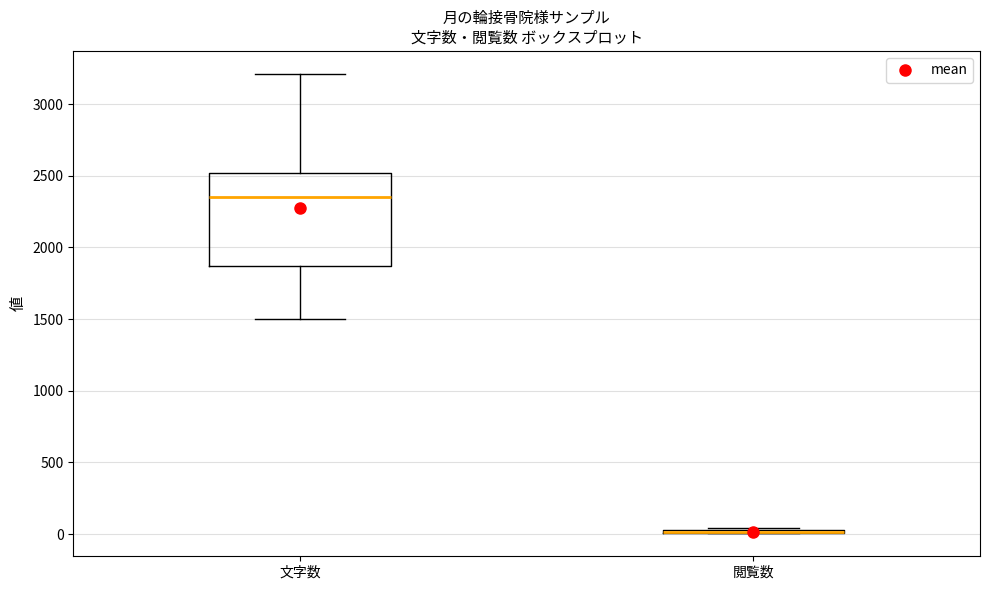

Which box is the tallest, from its lower edge to its upper edge?

文字数